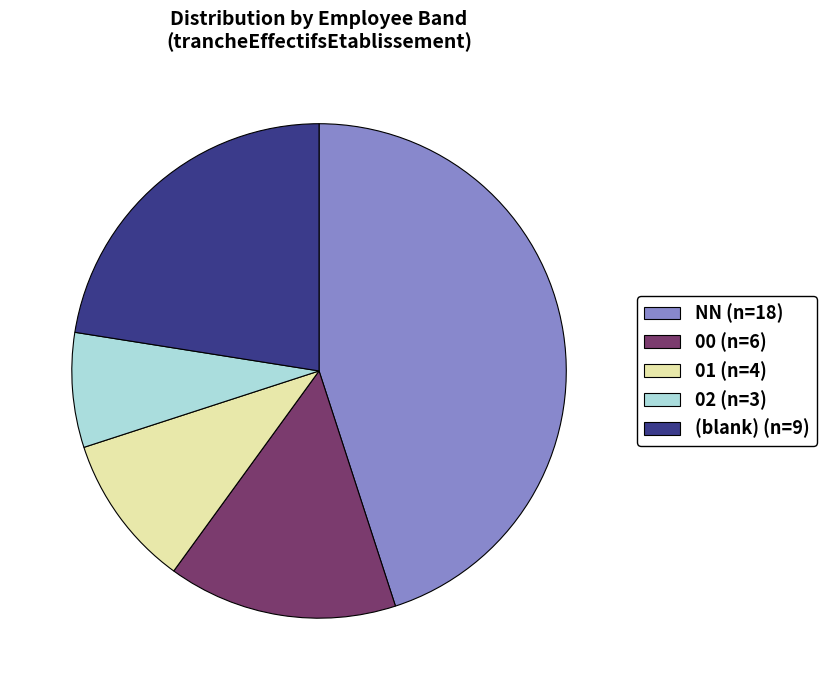

Does 02 (n=3) account for over 50% of the chart?

No